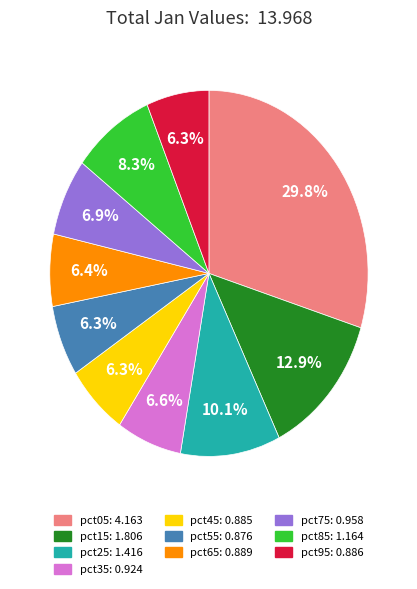

Between pct15 and pct95, which is larger?

pct15